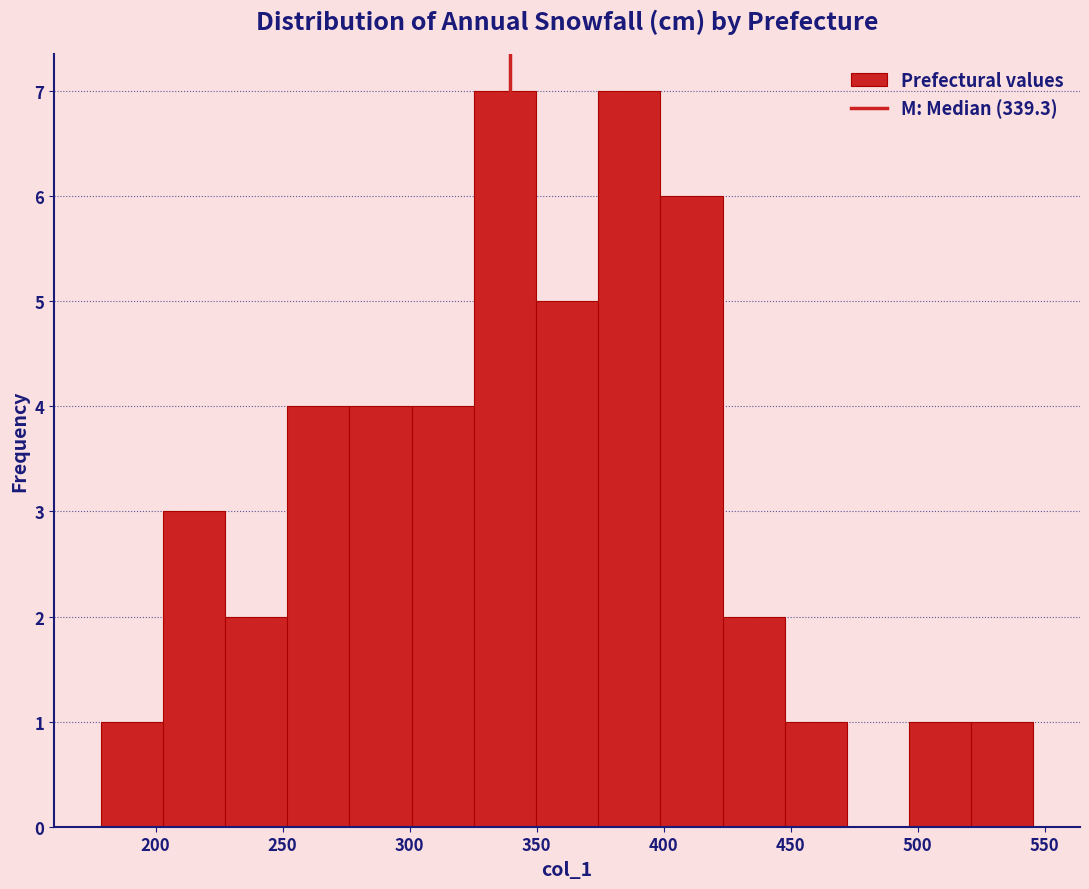

How tall is the bar that spans 495 to 520 on the x-axis? Neither the bar edges nor the heights are printed on the chart, so give them approximately, as read against the axes.

1